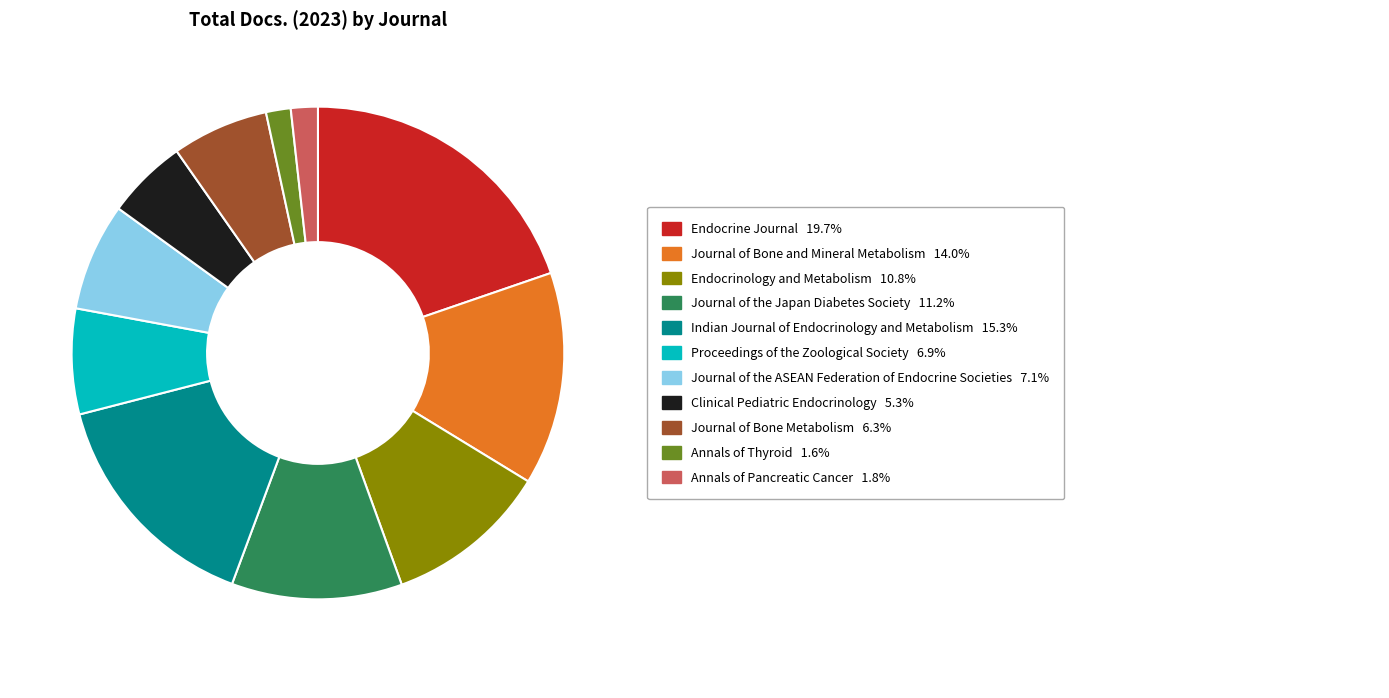

Is there a majority slice in this chart?

No